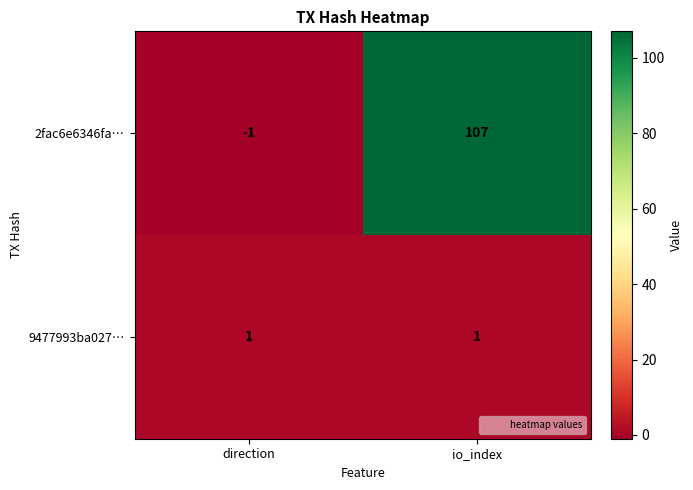

Which series has the largest total across all categories?

2fac6e6346fa…